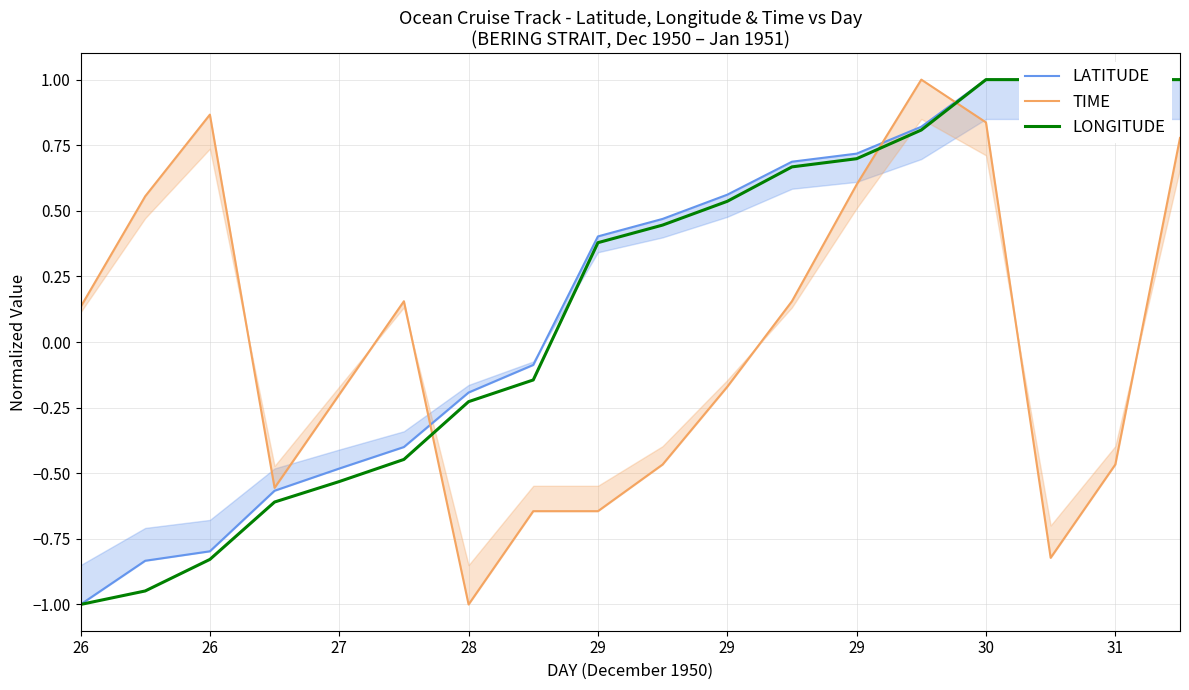

How many series are shown in this chart?

3